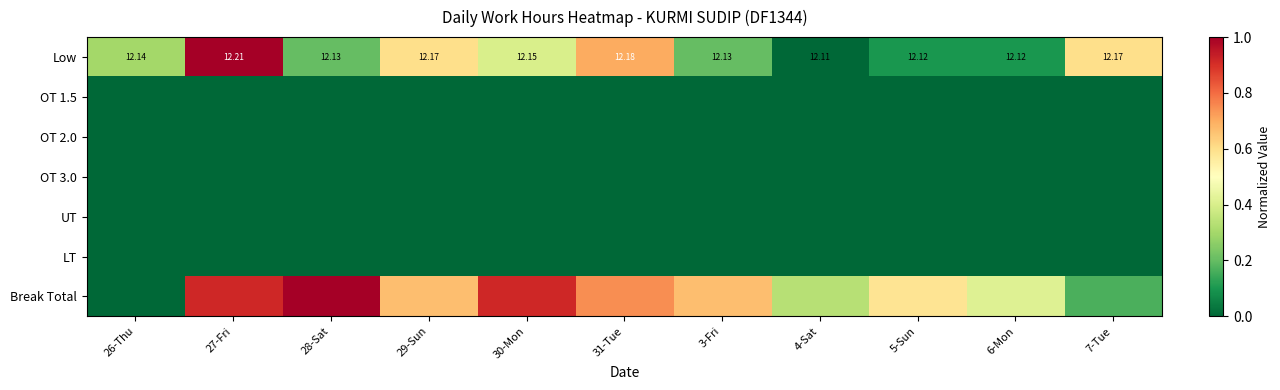

What is the maximum value shown in the chart?

1.0